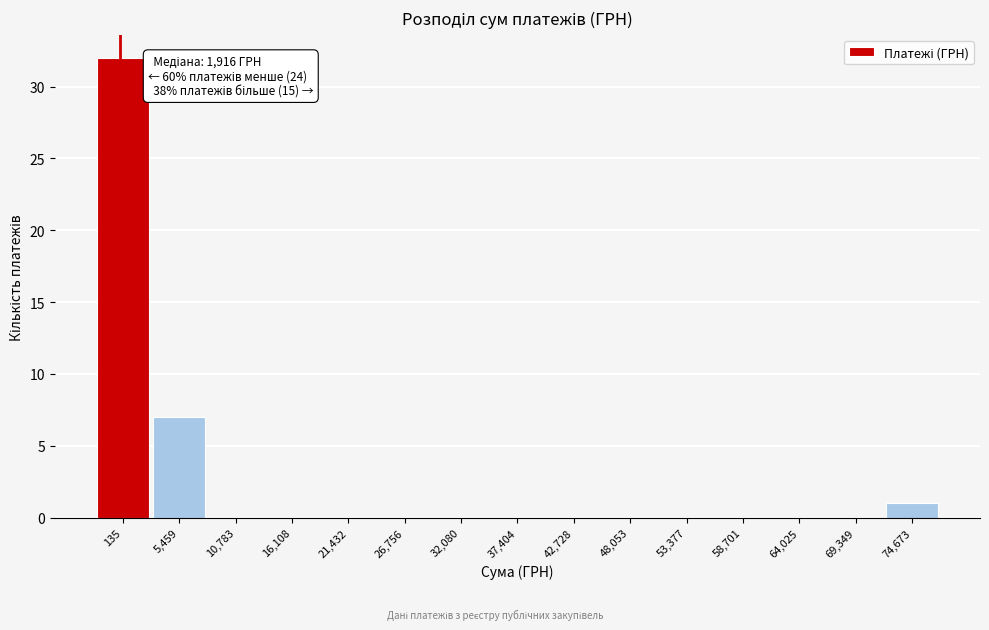

Reading left to right, what are all the values shown in this chart?

135=32	5,459=7	10,783=0	16,108=0	21,432=0	26,756=0	32,080=0	37,404=0	42,728=0	48,053=0	53,377=0	58,701=0	64,025=0	69,349=0	74,673=1